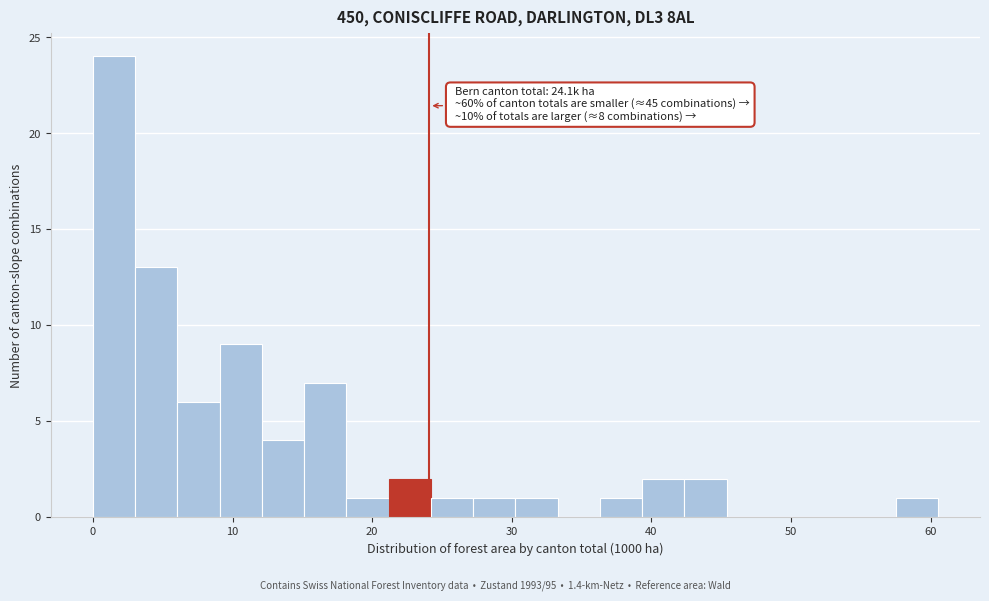

Read against the x-axis, roughly where is the centre of the tallest bar?

2